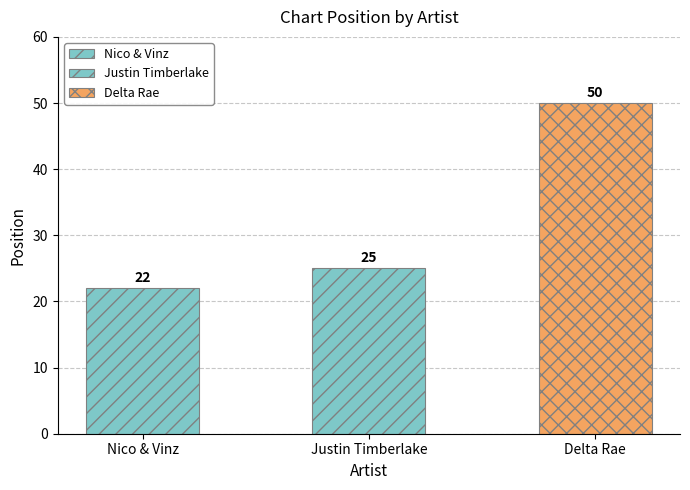

At which label does the data first exceed 25?

Delta Rae